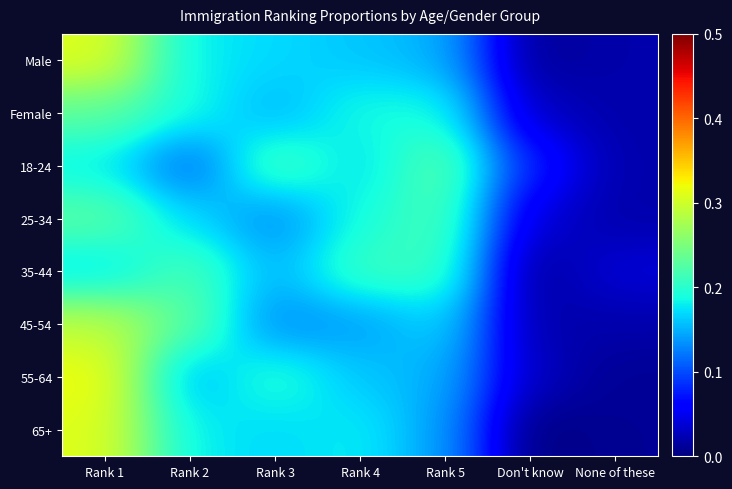

Which category has the lowest value across all series?

Don't know